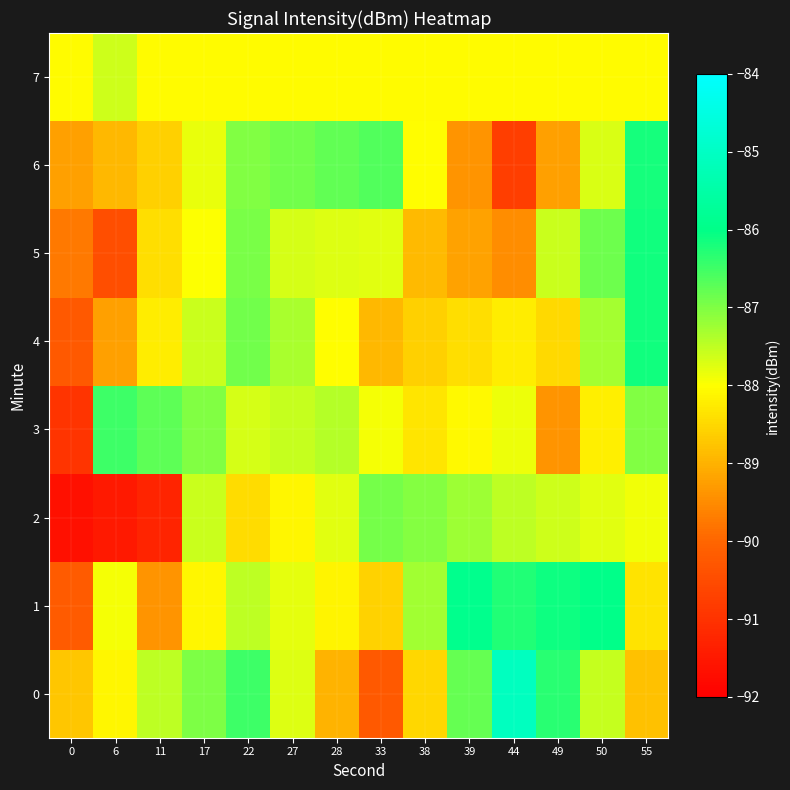

Reading left to right, extract all data points from this chart.

0: 0=-88.7	6=-88.1	11=-87.5	17=-87.0	22=-86.5	27=-87.7	28=-89.0	33=-90.2	38=-88.5	39=-86.8	44=-85.1	49=-86.3	50=-87.6	55=-88.8
1: 0=-90.2	6=-87.9	11=-89.4	17=-88.1	22=-87.5	27=-87.8	28=-88.2	33=-88.6	38=-87.3	39=-85.9	44=-86.3	49=-86.1	50=-86.0	55=-88.3
2: 0=-91.7	6=-91.5	11=-91.3	17=-87.6	22=-88.5	27=-88.1	28=-87.8	33=-86.9	38=-87.1	39=-87.2	44=-87.5	49=-87.6	50=-87.8	55=-87.9
3: 0=-91.0	6=-86.5	11=-86.7	17=-87.0	22=-87.7	27=-87.5	28=-87.4	33=-87.9	38=-88.3	39=-88.1	44=-87.9	49=-89.4	50=-88.2	55=-87.0
4: 0=-90.2	6=-89.2	11=-88.2	17=-87.6	22=-86.9	27=-87.3	28=-88.0	33=-88.9	38=-88.6	39=-88.4	44=-88.2	49=-88.5	50=-87.3	55=-86.1
5: 0=-89.7	6=-90.4	11=-88.4	17=-88.0	22=-86.9	27=-87.7	28=-87.7	33=-87.8	38=-88.9	39=-89.2	44=-89.5	49=-87.6	50=-86.9	55=-86.2
6: 0=-89.2	6=-88.9	11=-88.6	17=-87.8	22=-87.0	27=-86.9	28=-86.8	33=-86.6	38=-88.0	39=-89.4	44=-90.8	49=-89.2	50=-87.7	55=-86.2
7: 0=-88.1	6=-87.6	11=-88.1	17=-88.1	22=-88.1	27=-88.1	28=-88.1	33=-88.1	38=-88.1	39=-88.1	44=-88.1	49=-88.1	50=-88.1	55=-88.1